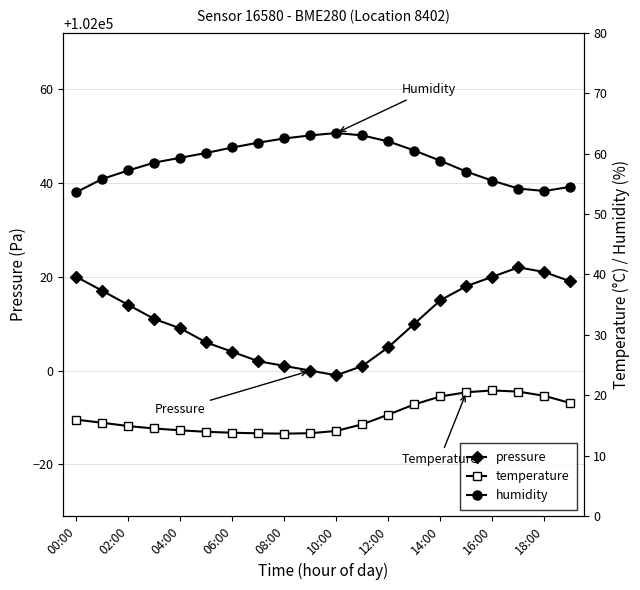

How many lines are shown in the chart?

3